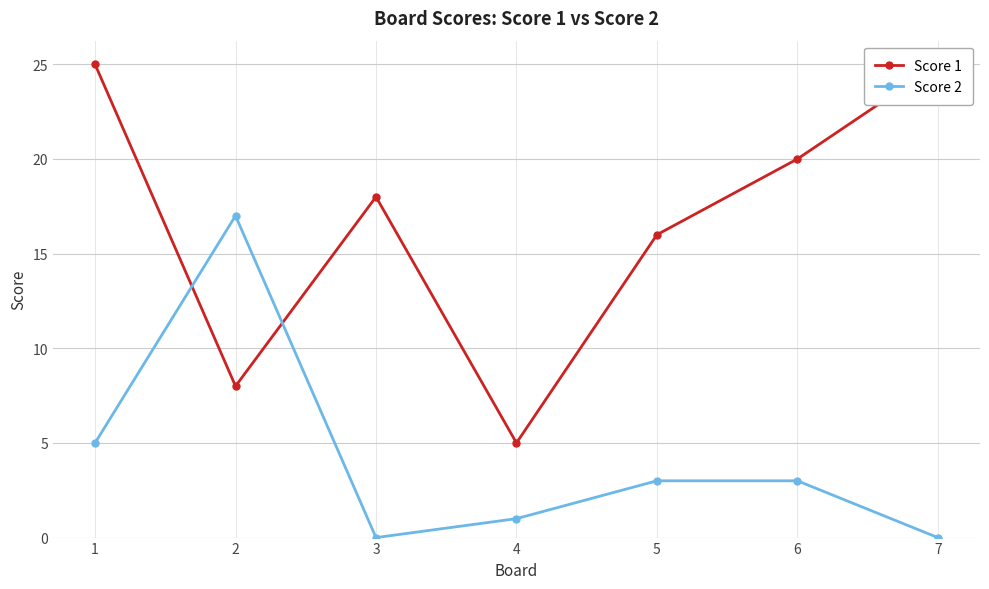

Reading left to right, what are all the values shown in this chart?

Score 1: 25	8	18	5	16	20	25
Score 2: 5	17	0	1	3	3	0